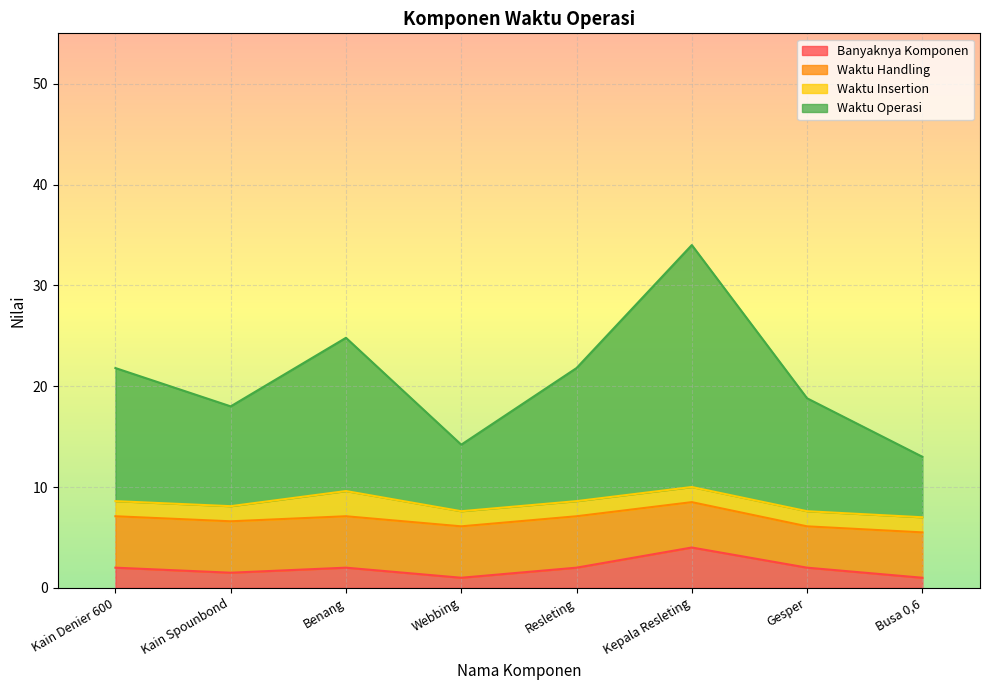

Between Kain Denier 600 and Webbing, which is larger?

Kain Denier 600